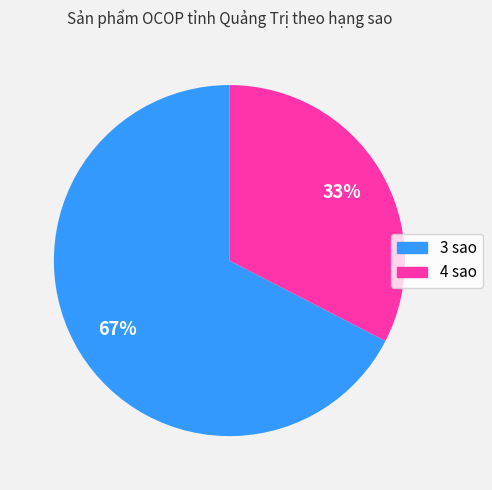

To the nearest percent, what is the combined percentage of 3 sao and 4 sao?

100%